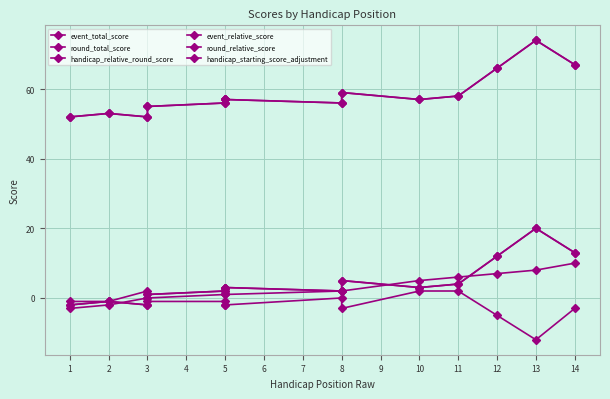

At 8, list the series in order from smallest to largest.

handicap_starting_score_adjustment, handicap_relative_round_score, event_relative_score, round_relative_score, event_total_score, round_total_score